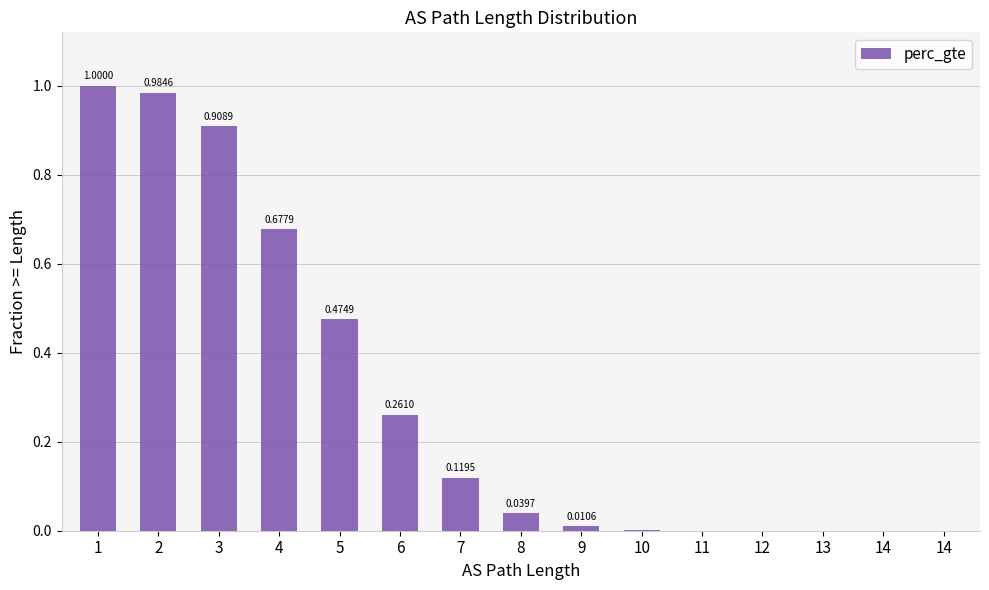

Which category has the lowest value across all series?

14